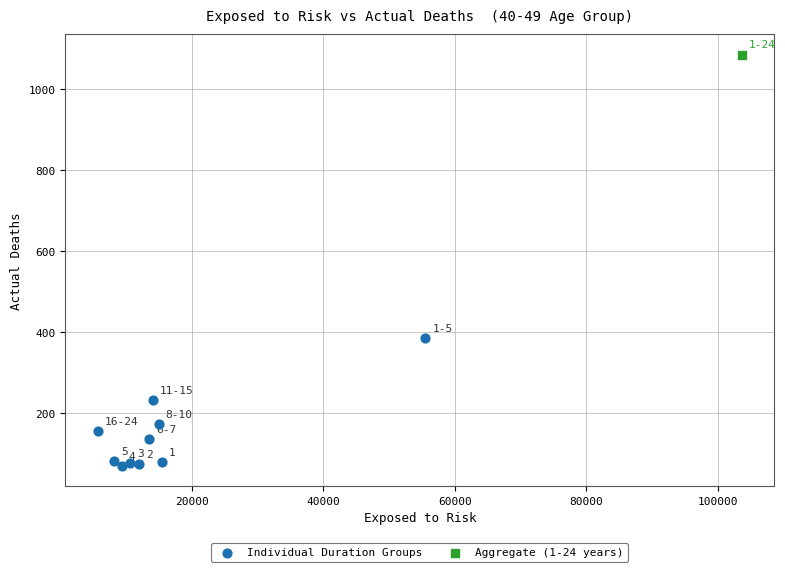

What are all the series names shown in the legend?

Individual Duration Groups, Aggregate (1-24 years)